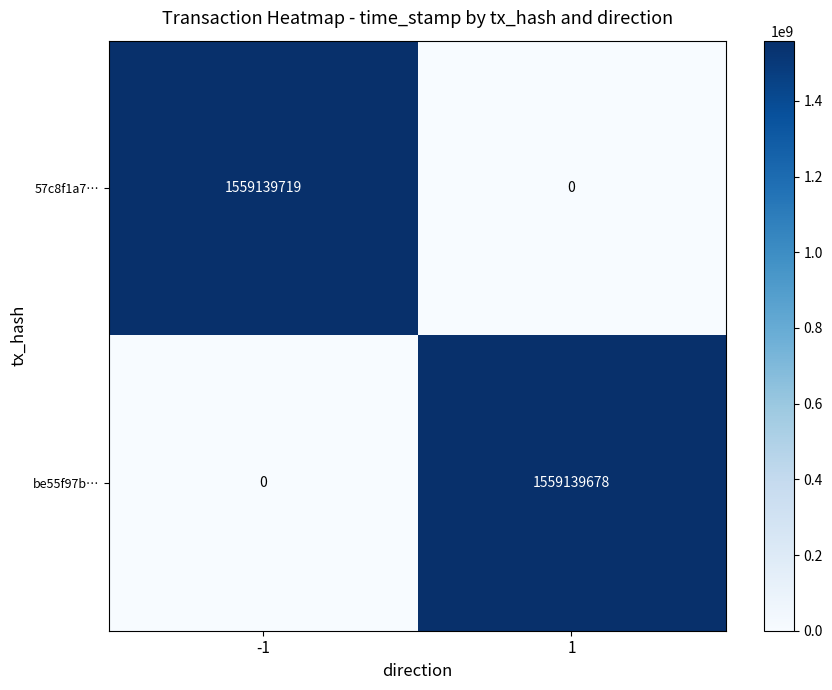

The be55f97b… series shows 1559139678 at 1. True or false?

True